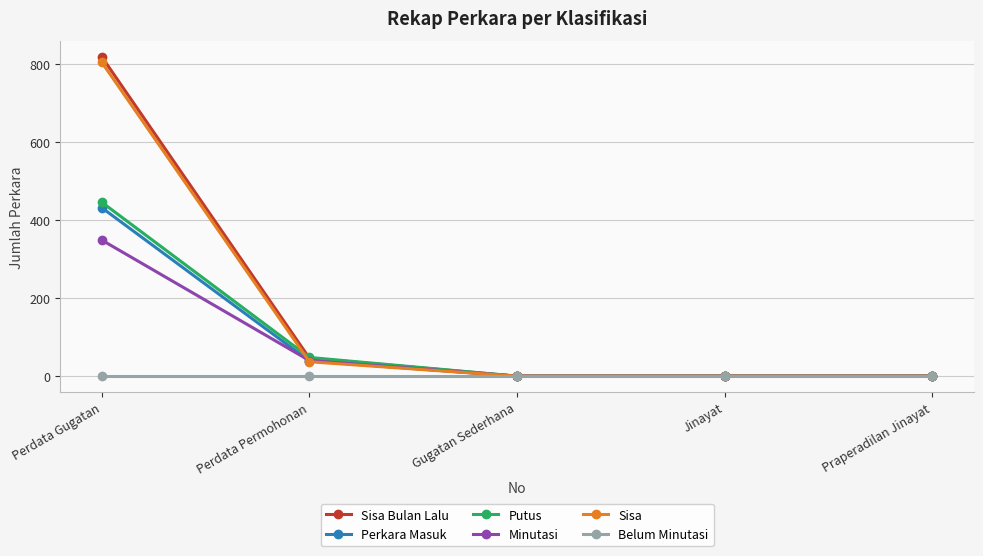

Which label corresponds to the largest value in the chart?

Perdata Gugatan